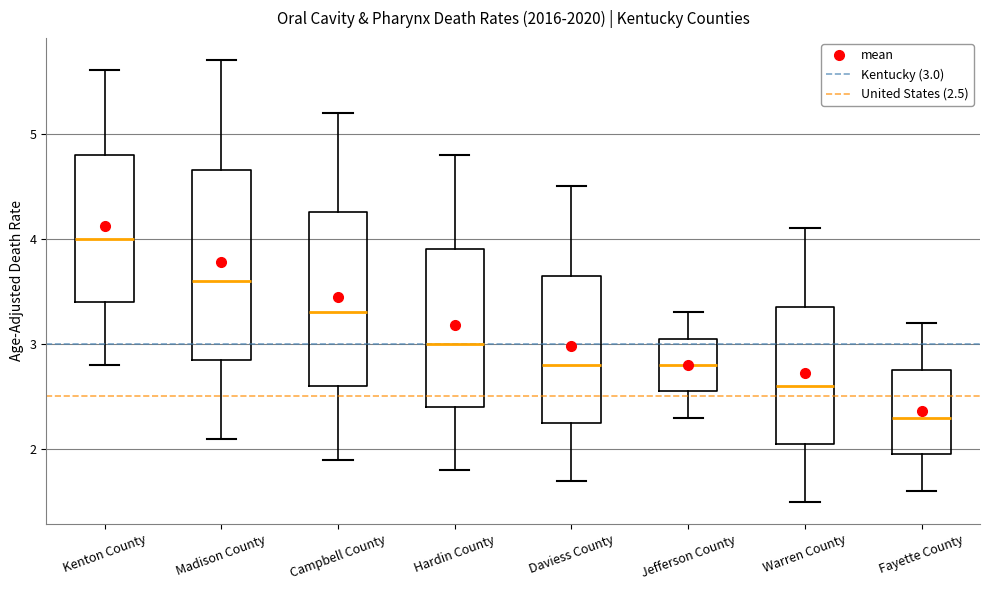

Reading left to right, transcribe this box plot: for each box, give where its median line is, the range the box spans, and where its two whiskers end, as read against the y-axis. The values are not printed on the chart, so give them approximately, as read against the axis.

Kenton County: median 4.0, box 3.4 to 4.8, whiskers 2.8 to 5.6
Madison County: median 3.6, box 2.9 to 4.7, whiskers 2.1 to 5.7
Campbell County: median 3.3, box 2.6 to 4.3, whiskers 1.9 to 5.2
Hardin County: median 3.0, box 2.4 to 3.9, whiskers 1.8 to 4.8
Daviess County: median 2.8, box 2.3 to 3.7, whiskers 1.7 to 4.5
Jefferson County: median 2.8, box 2.6 to 3.1, whiskers 2.3 to 3.3
Warren County: median 2.6, box 2.1 to 3.4, whiskers 1.5 to 4.1
Fayette County: median 2.3, box 2.0 to 2.8, whiskers 1.6 to 3.2